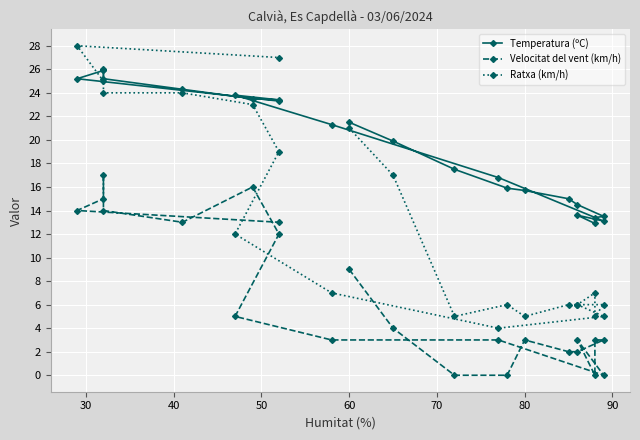

What are all the series names shown in the legend?

Temperatura (ºC), Velocitat del vent (km/h), Ratxa (km/h)